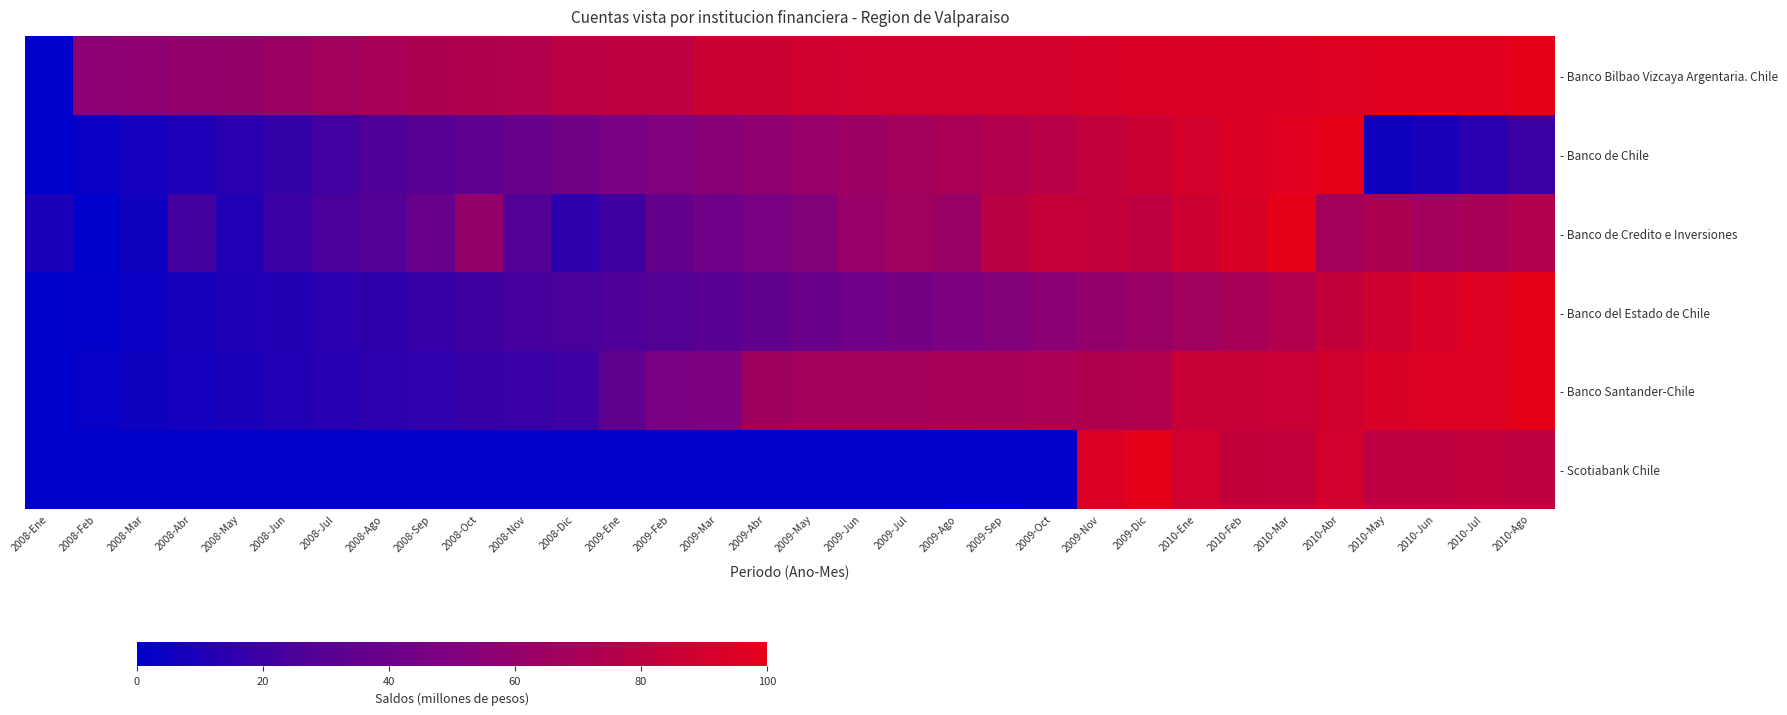

Which has a higher value, 2010-Jul or 2008-Oct?

2010-Jul